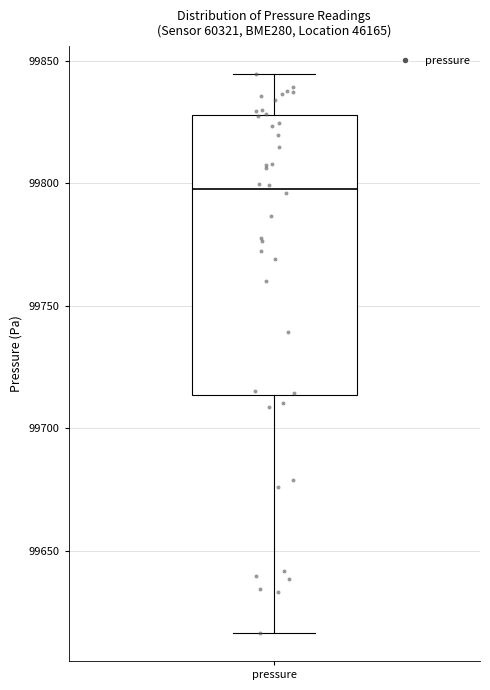

Transcribe this box plot: give where the median line is, the range the box spans, and where the two whiskers end, as read against the y-axis. The values are not printed on the chart, so give them approximately, as read against the axis.

median 99800, box 99715 to 99830, whiskers 99615 to 99845